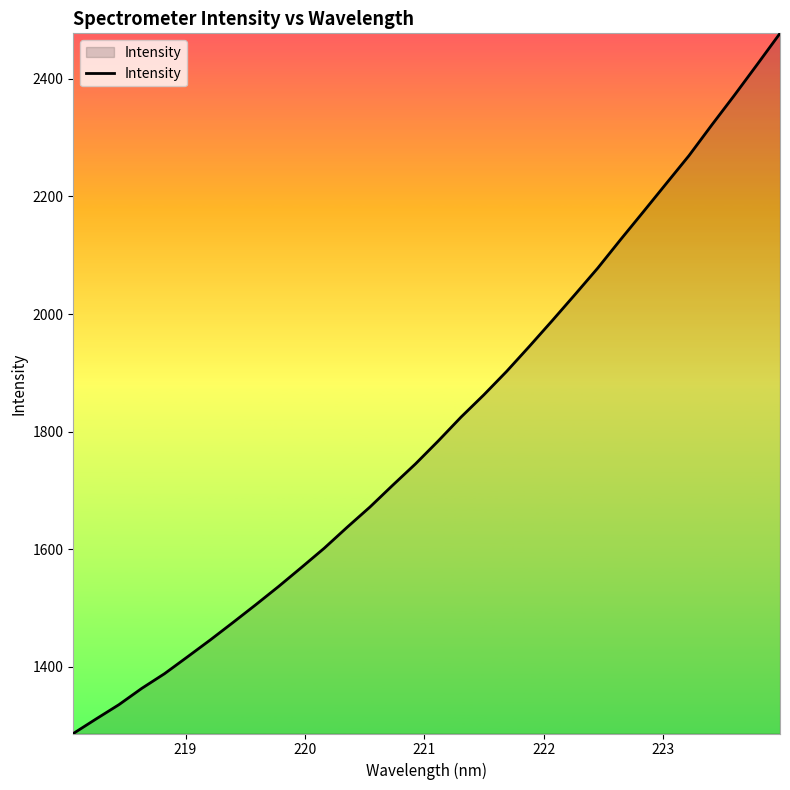

What is the average value?

1806.3